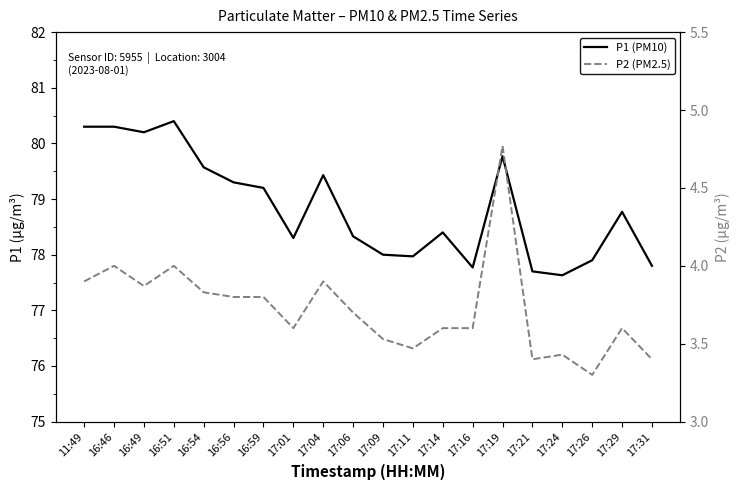

The value of P2 (PM2.5) at 17:29 is 2.3. True or false?

False